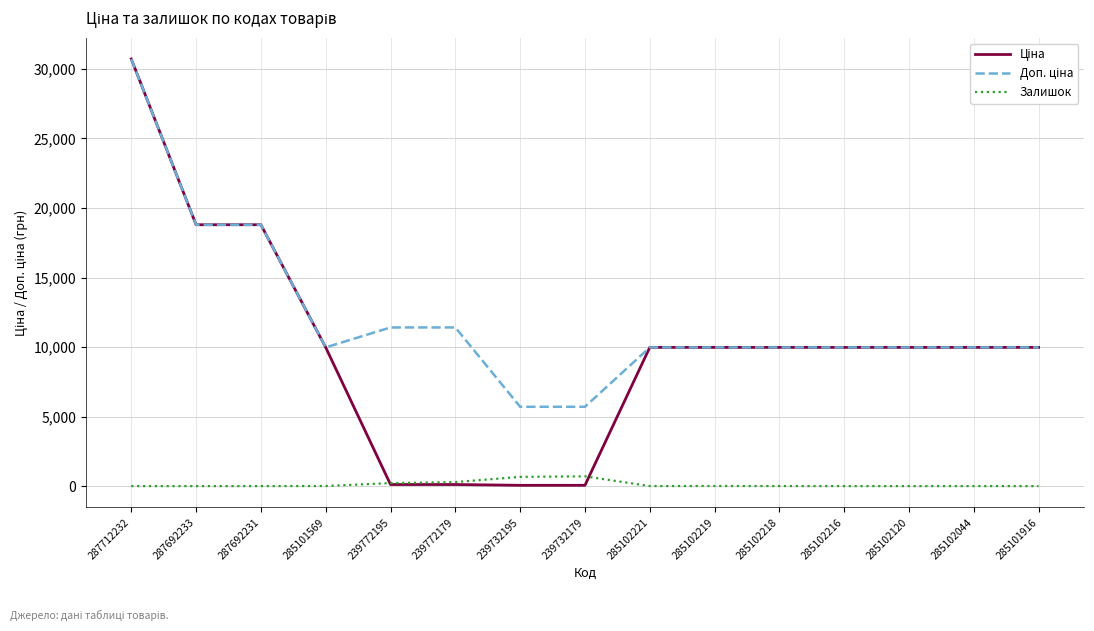

At which category is the sum across all series the highest?

287712232